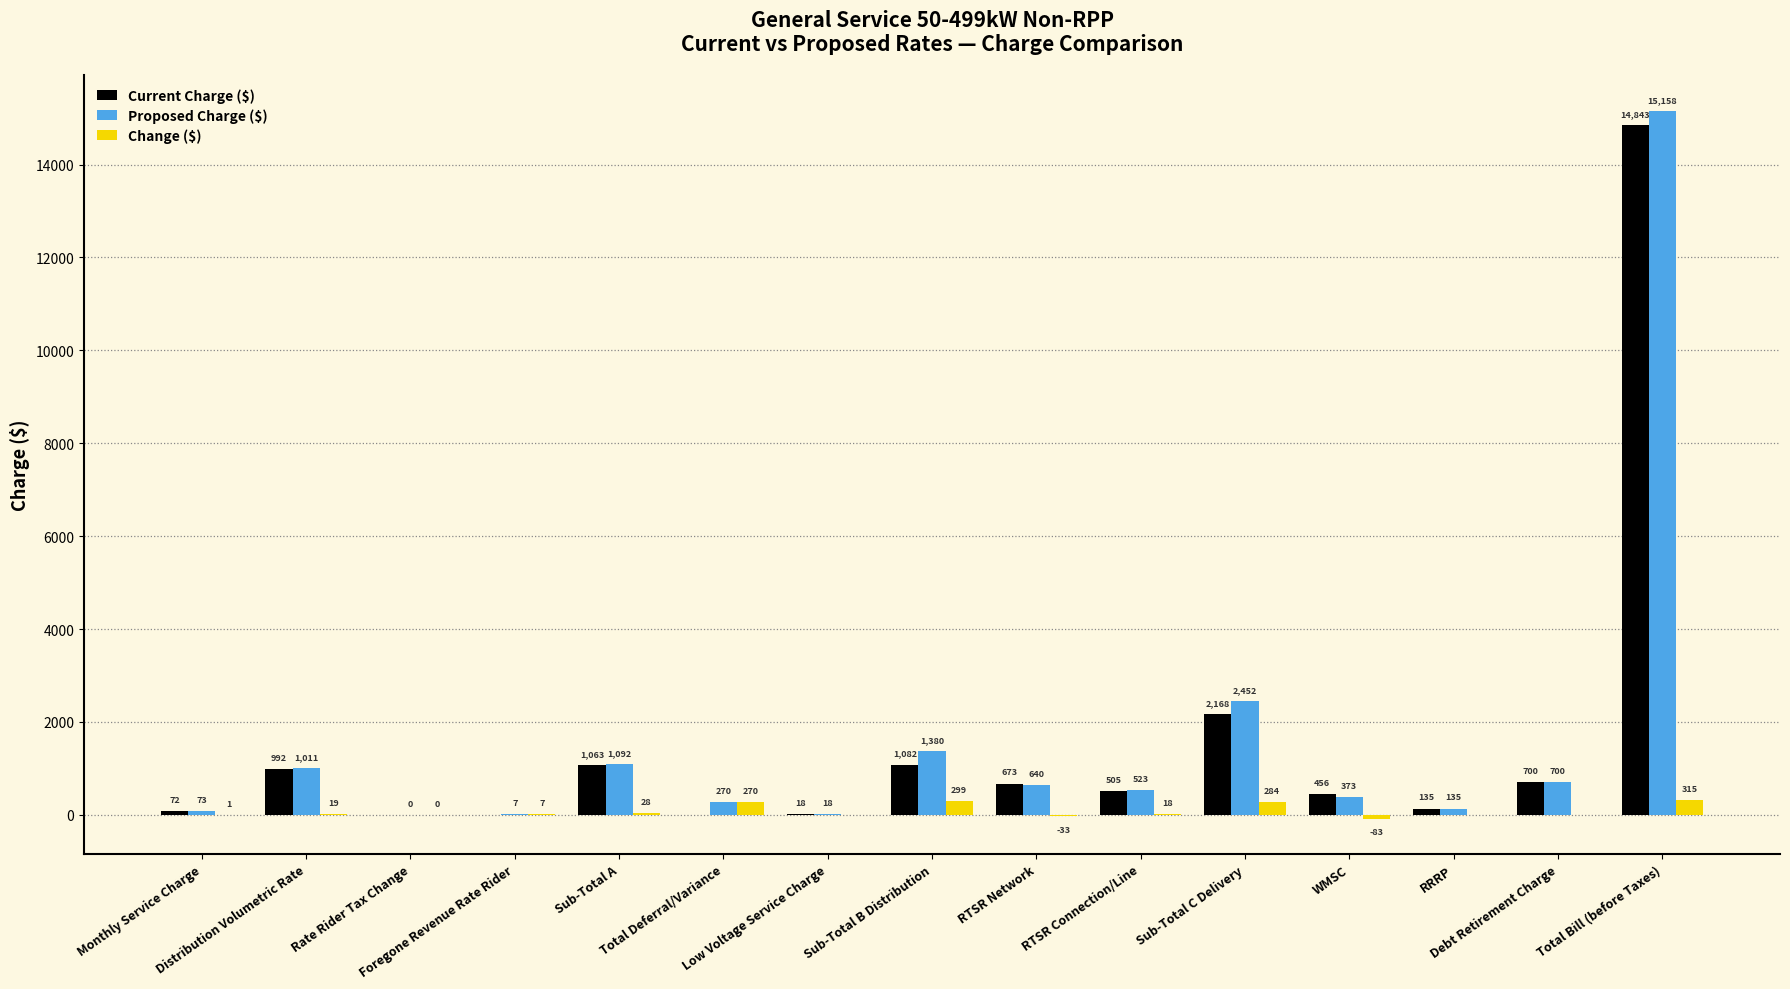

What is the highest value of the Change ($) series?

314.6